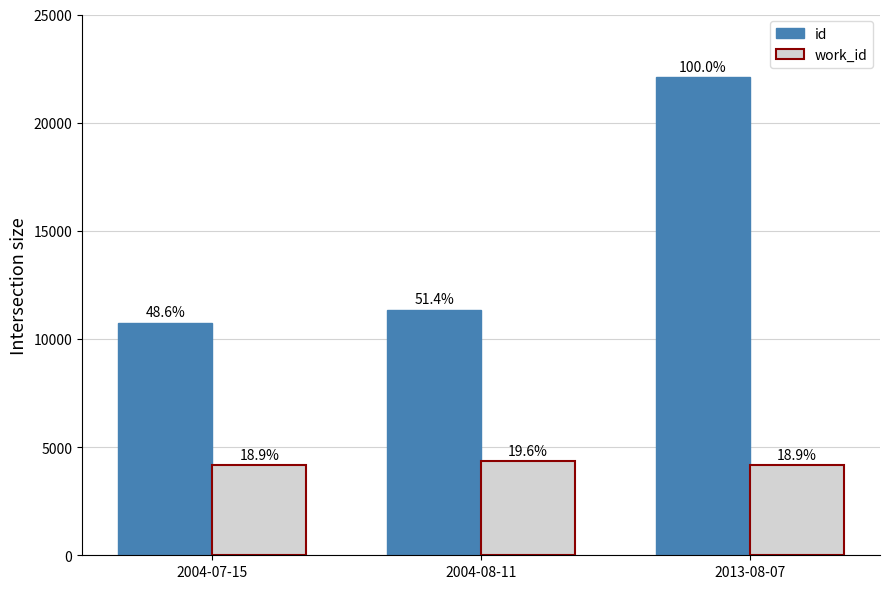

At 2013-08-07, list the series in order from smallest to largest.

work_id, id